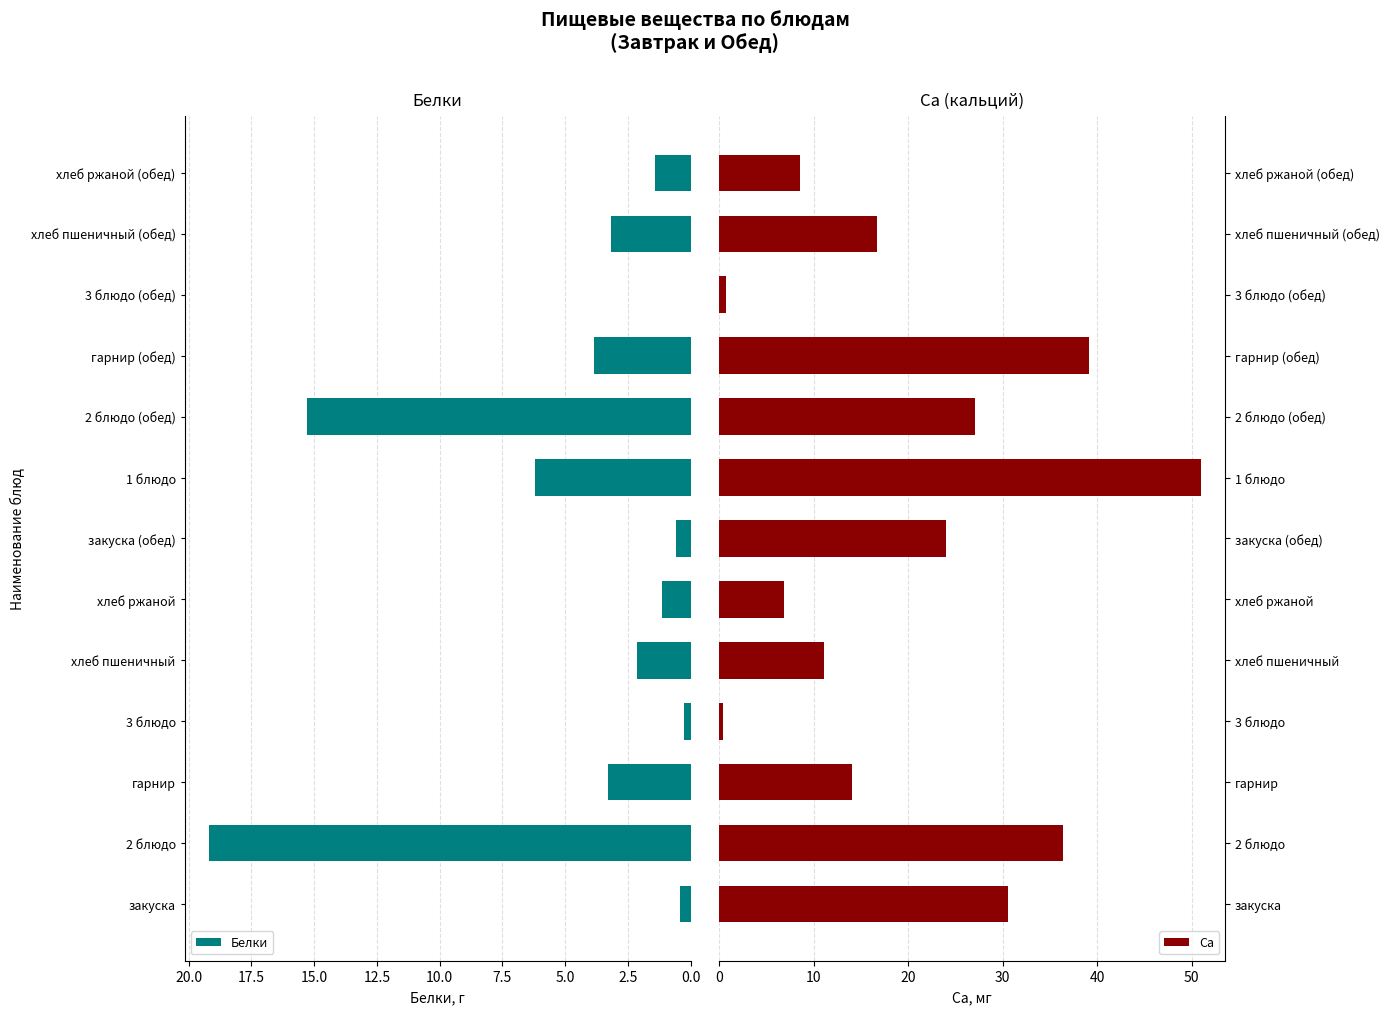

The Белки series shows 15.3 at 2 блюдо (обед). True or false?

True